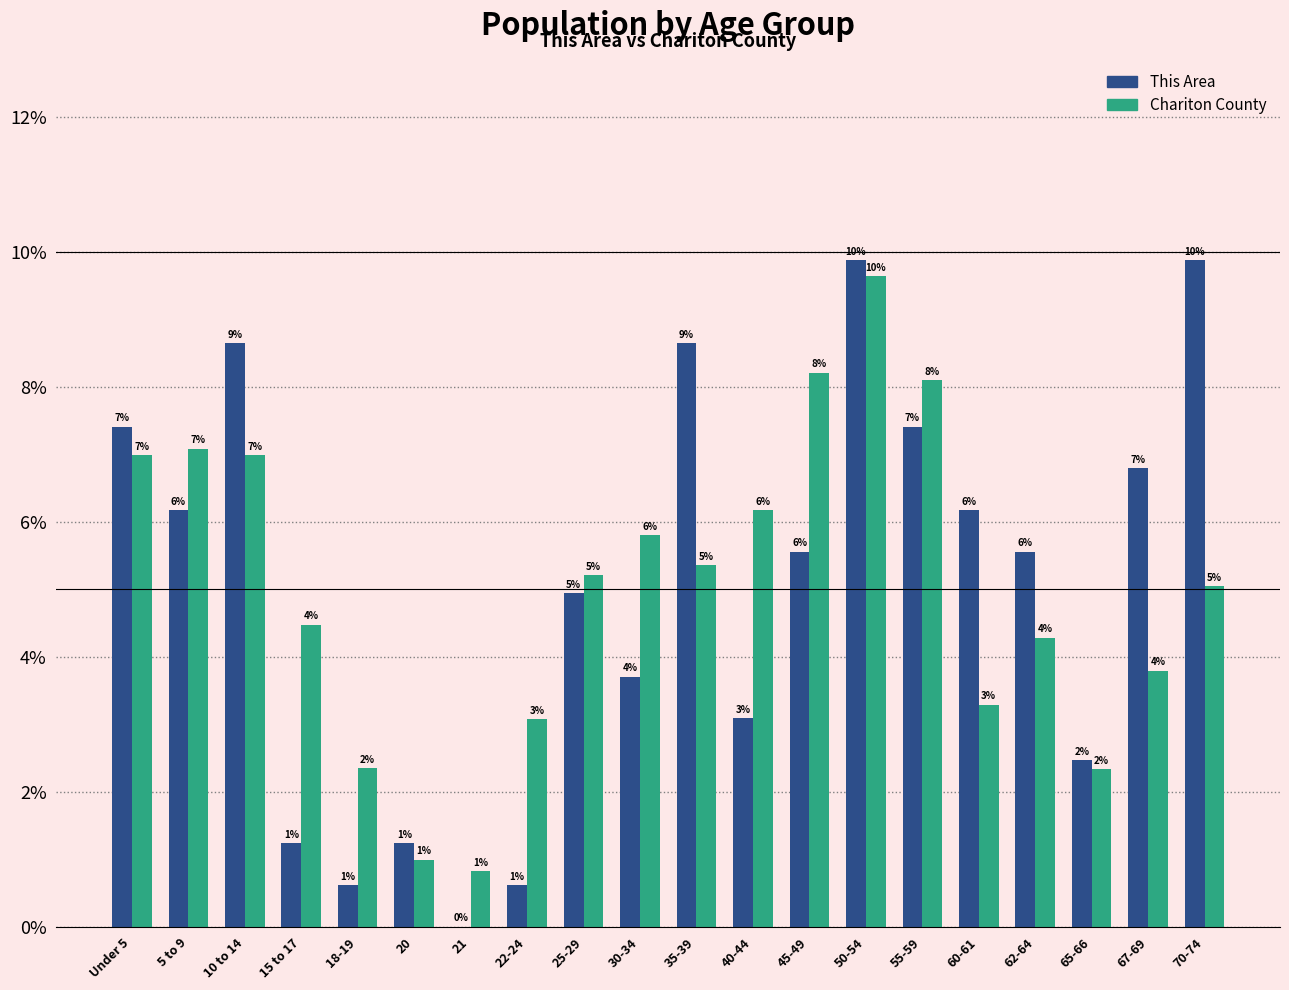

What is the value of the This Area bar at the 10th from the left?

3.7